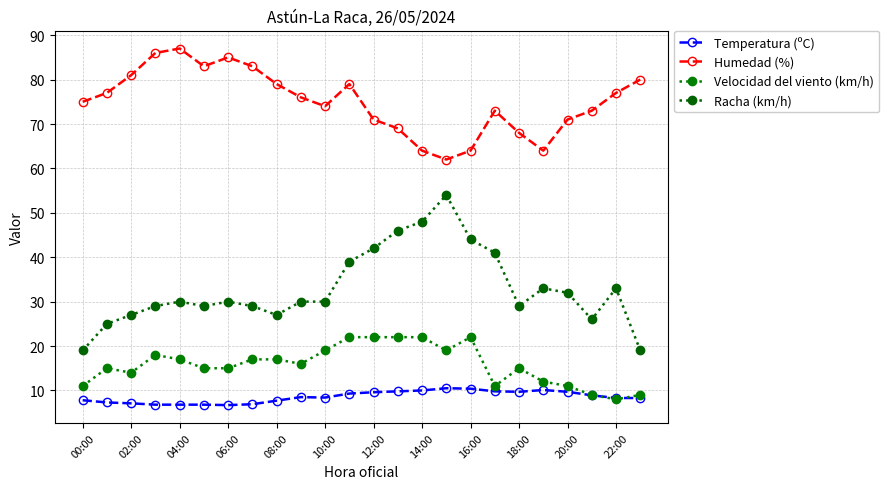

How many lines are shown in the chart?

4